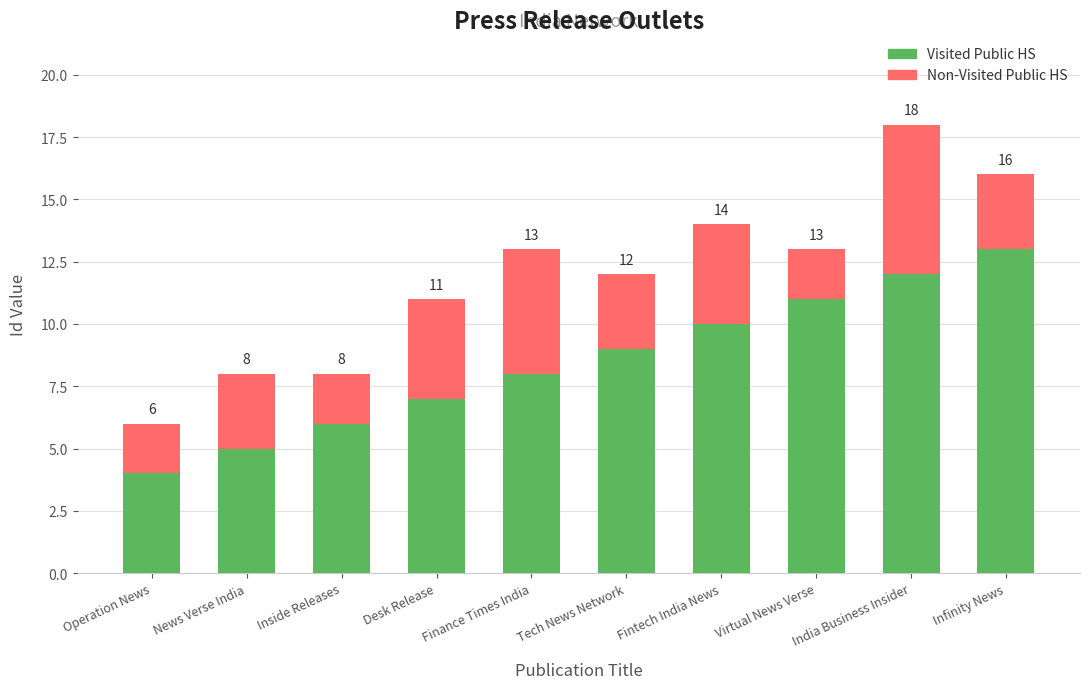

Read the Visited Public HS value at Tech News Network.

9